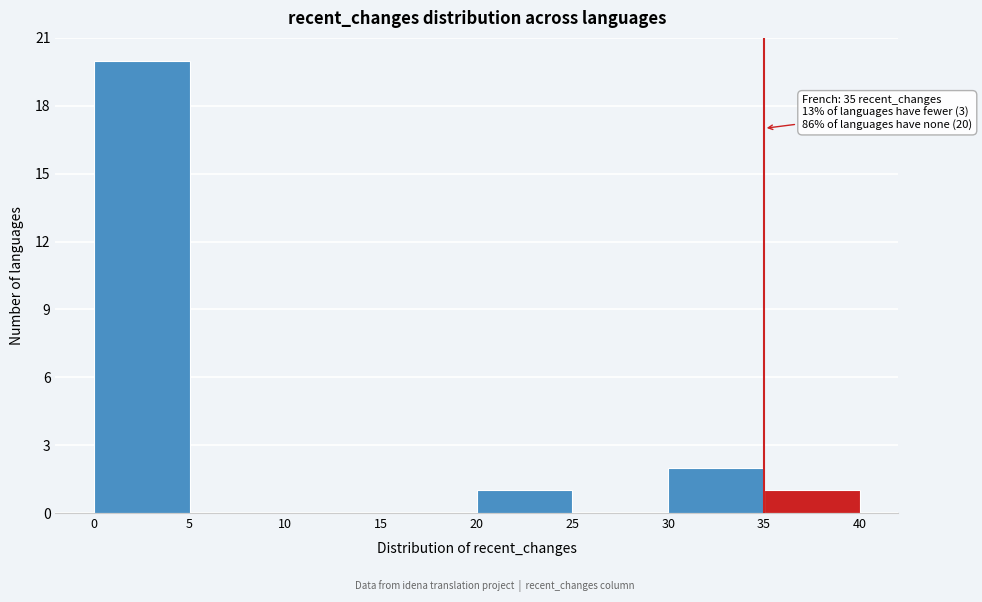

Over which range of the x-axis is the bar tallest?

0 to 5